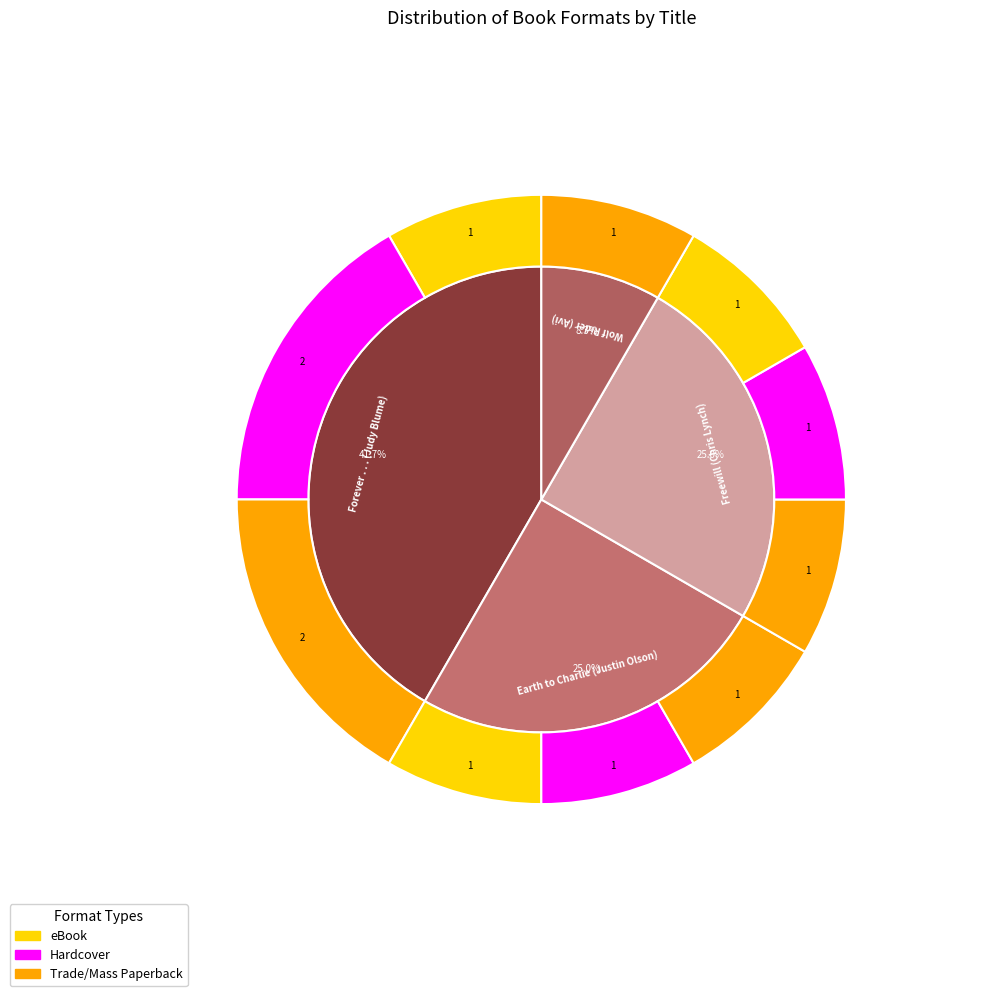

The Wolf Rider (Avi) slice represents 8% of the pie. True or false?

True